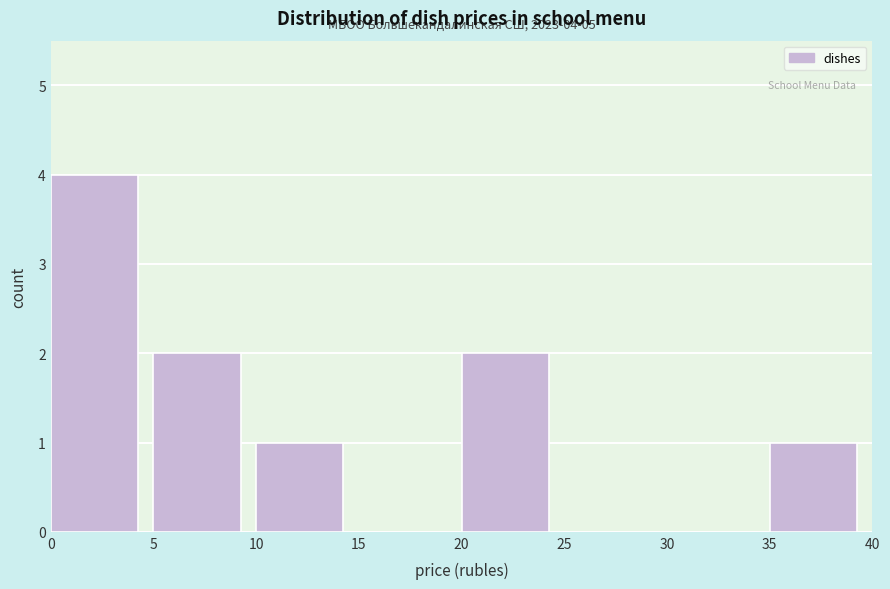

Over which range of the x-axis is the bar tallest?

0 to 5